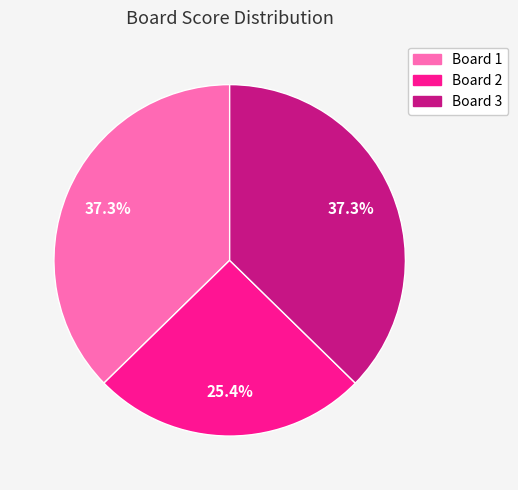

Is it true that Board 3 is 37% of the pie?

True